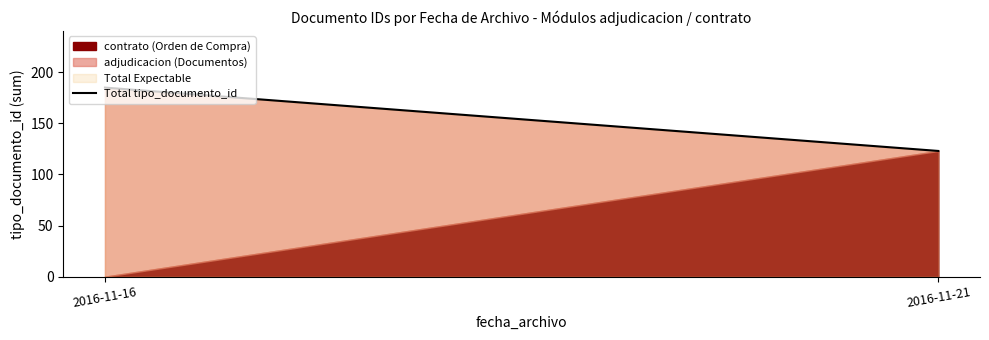

At which label is the value closest to 154?

2016-11-16